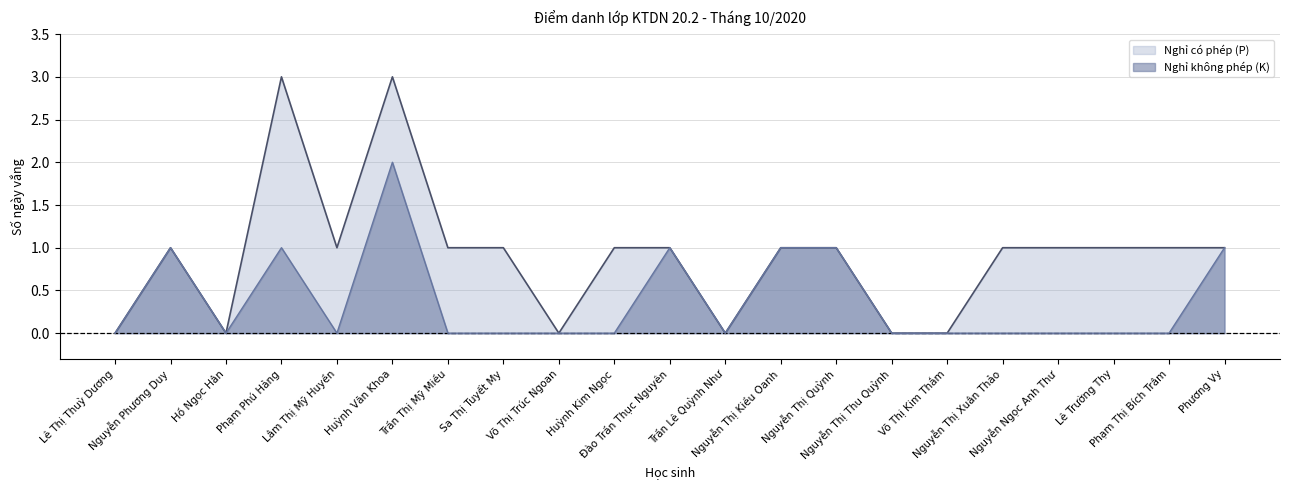

What is the highest value of the Nghỉ có phép (P) series?

3